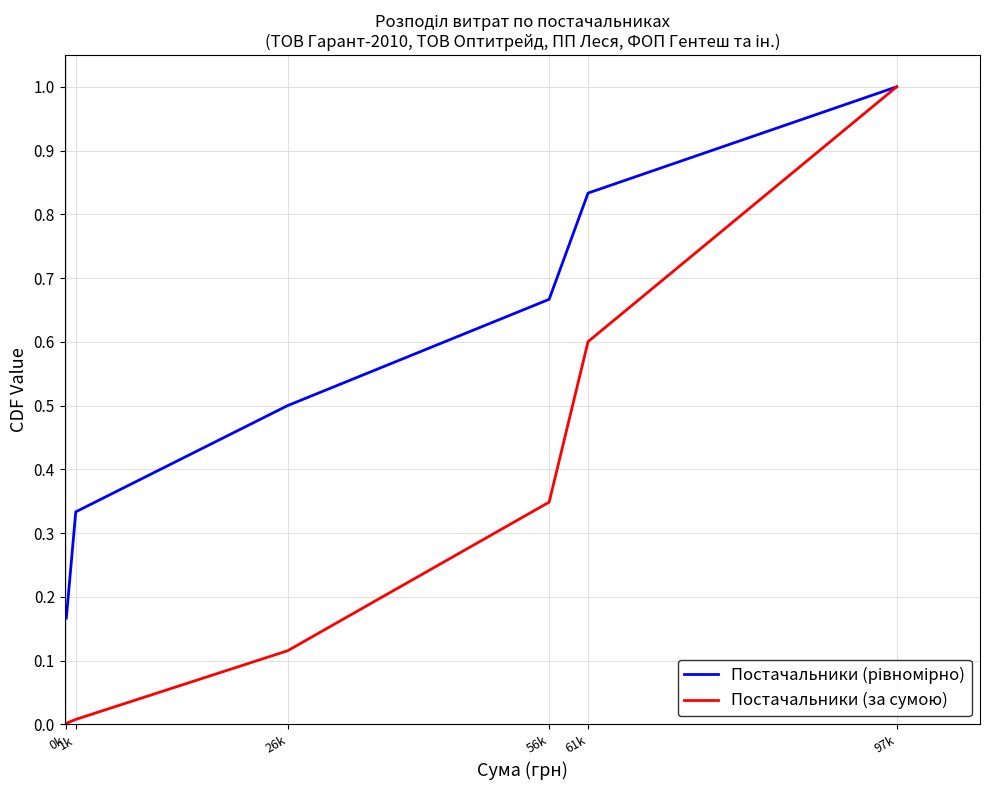

What is the maximum value shown in the chart?

1.0